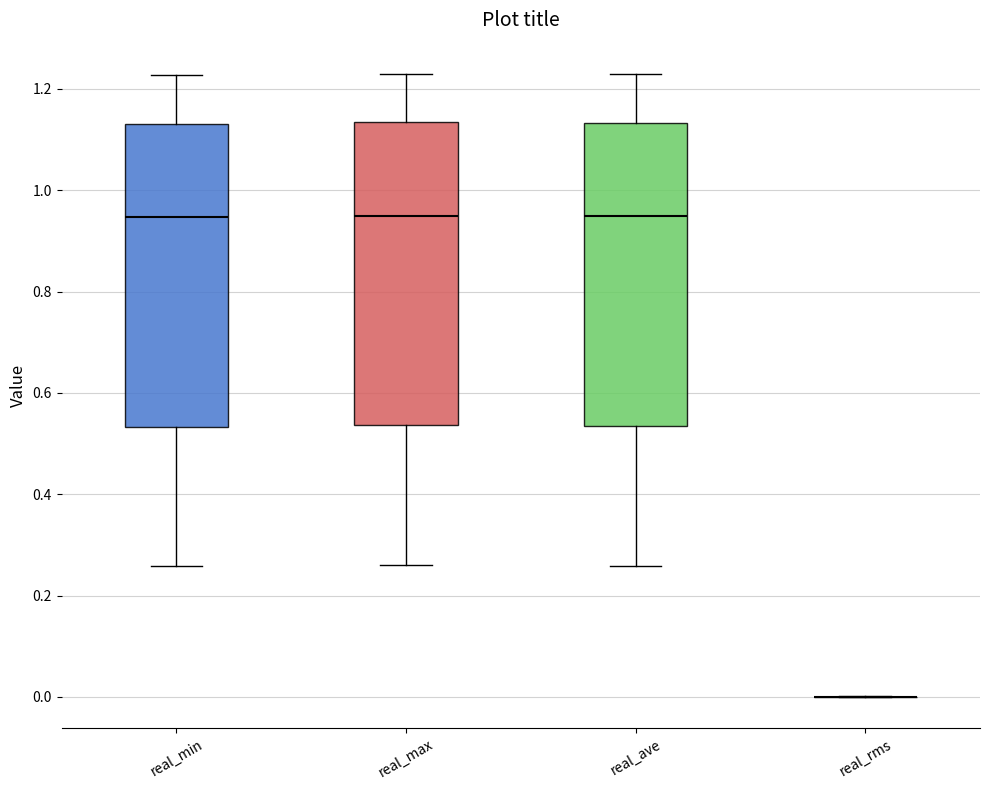

Where is the lower edge of the box for real_min on the y-axis? The values are not printed on the chart, so give them approximately, as read against the axis.

0.54